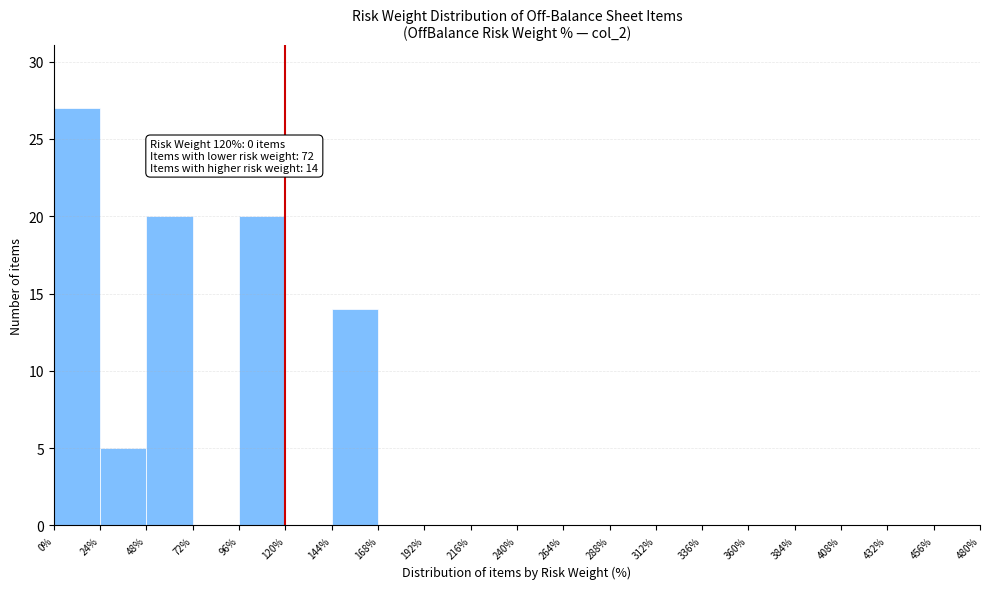

Over which range of the x-axis is the bar tallest?

0% to 24%